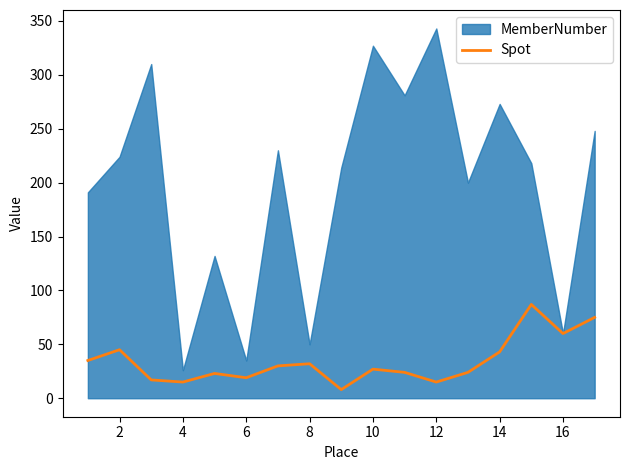

Is it true that Spot equals 43 at 14?

True